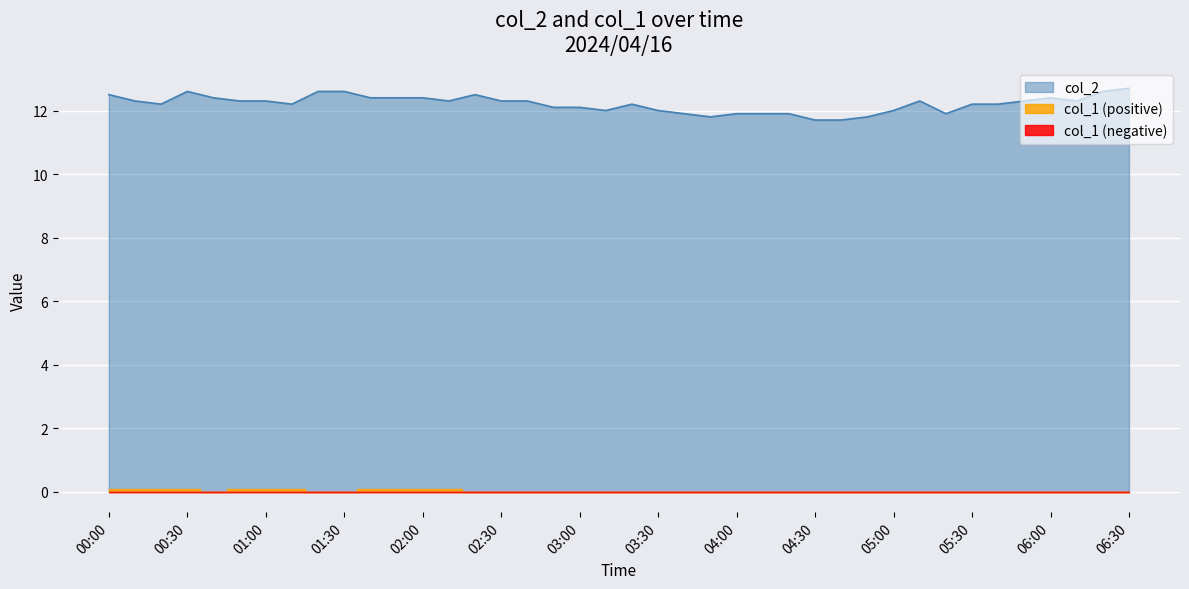

True or false: the data shows 2.9 at 26.

False